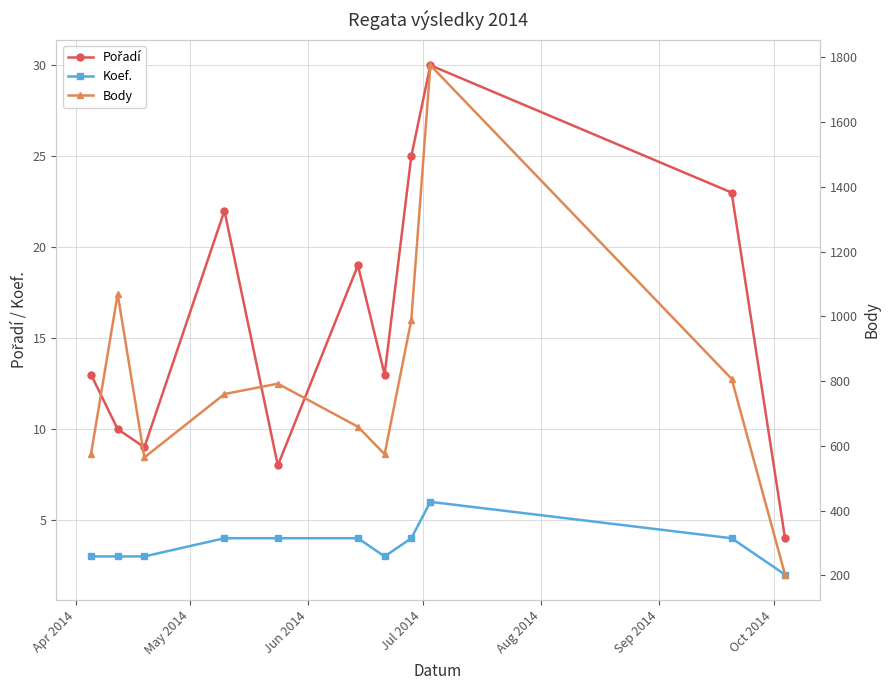

What is the highest value of the Koef. series?

6